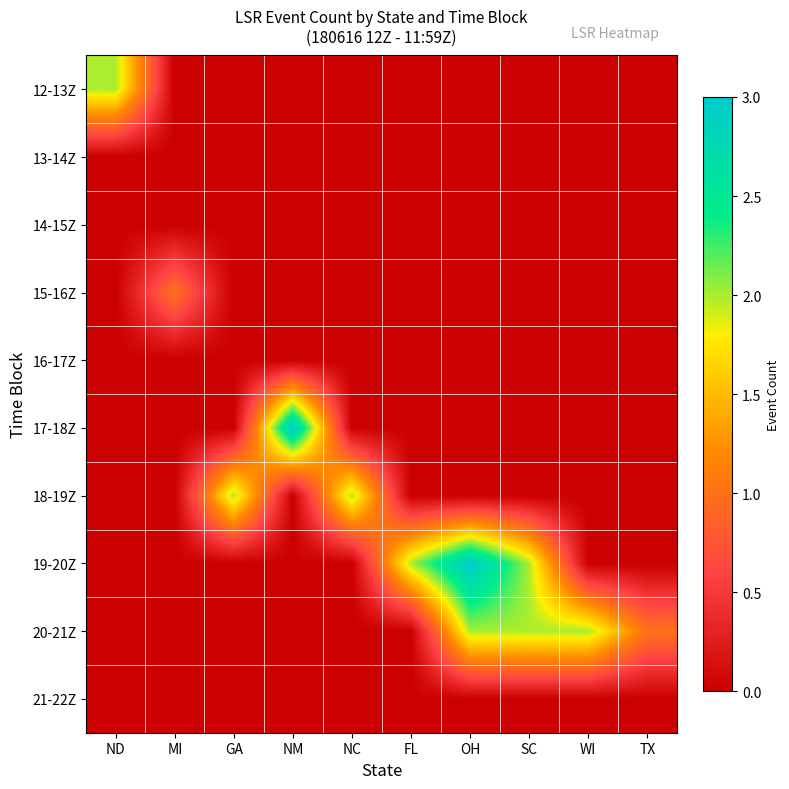

Which label corresponds to the smallest value in the chart?

MI